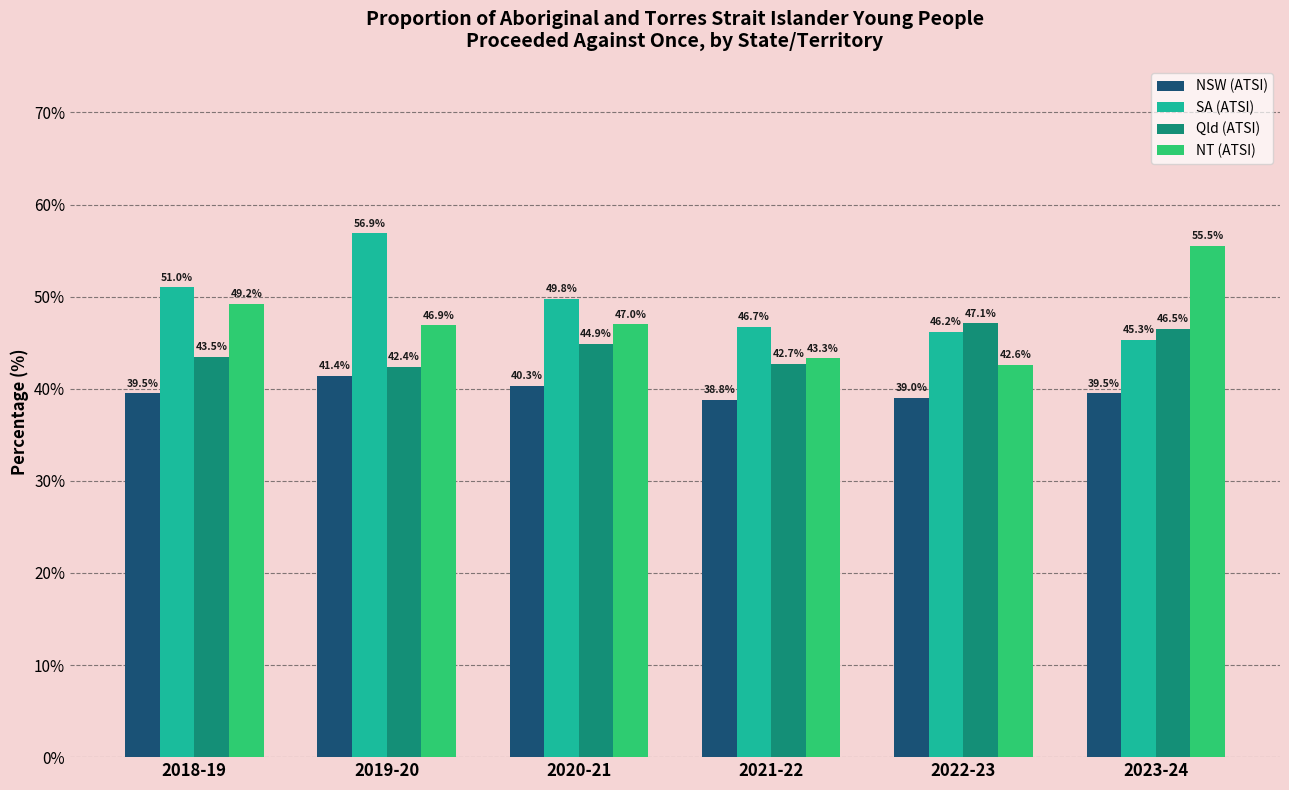

How many groups of bars are there?

6